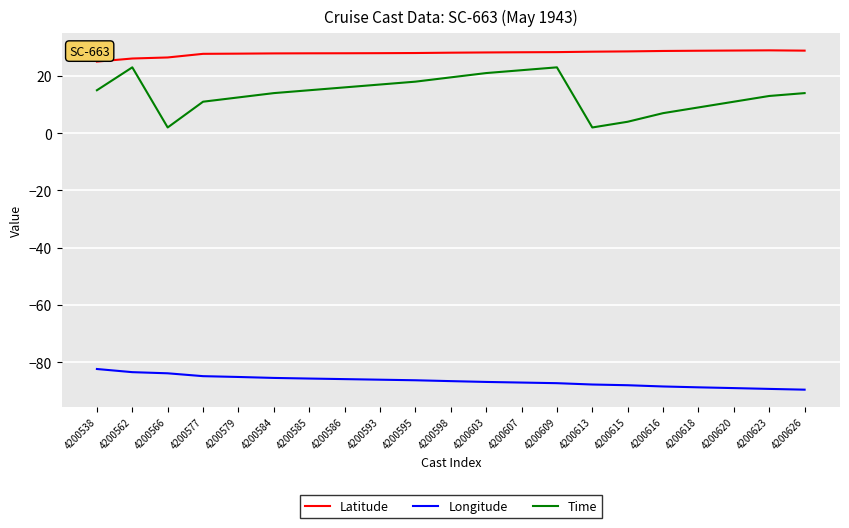

What is the sum of the Longitude values at 4200579 and 4200585?

-170.8